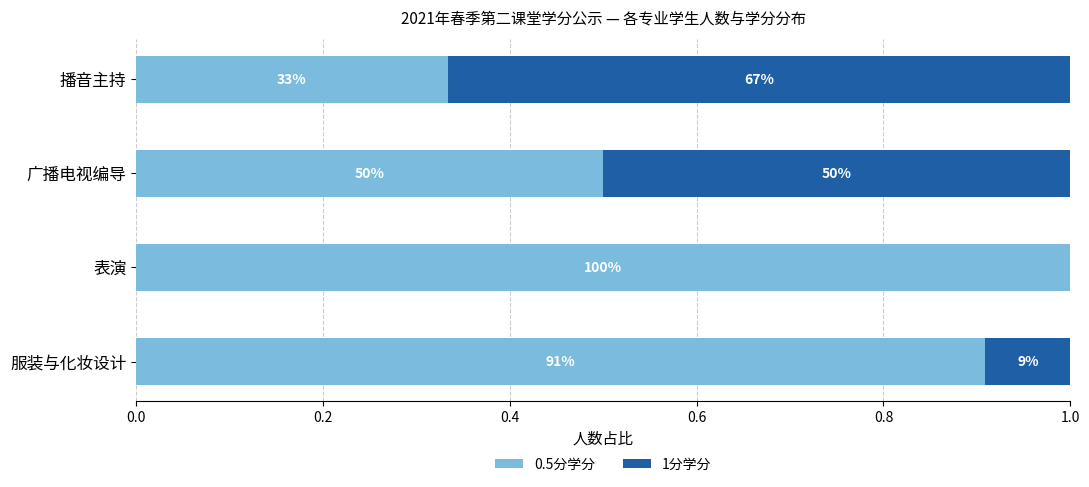

What are all the series names shown in the legend?

0.5分学分, 1分学分